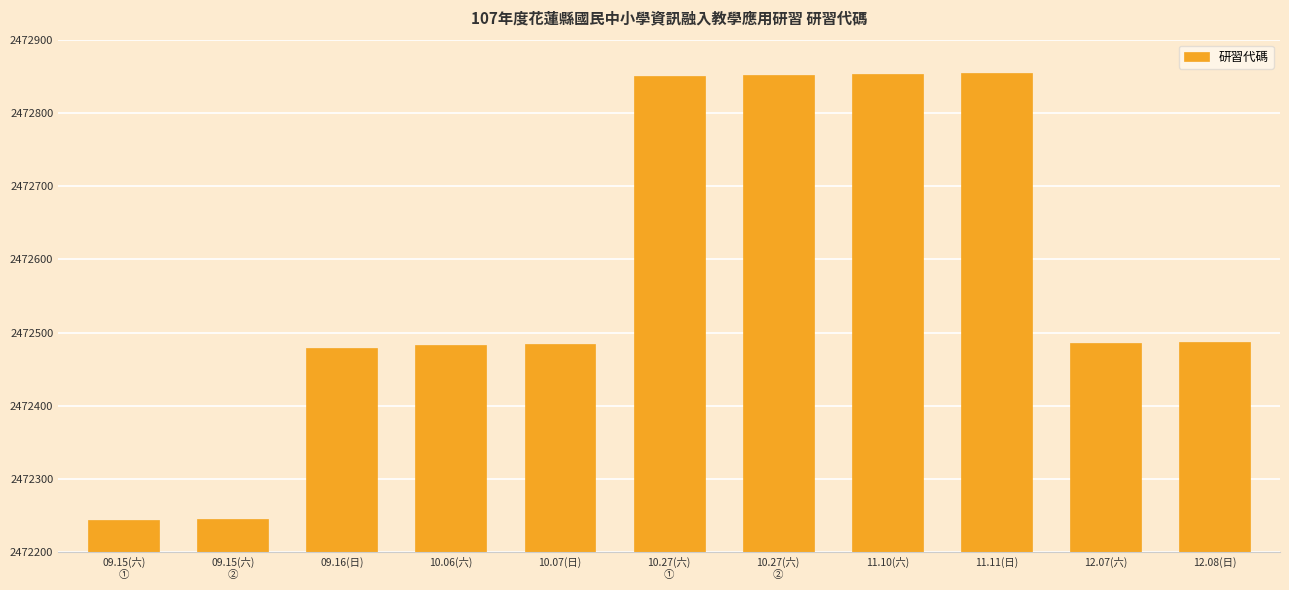

What is the ratio of the value at 11.11(日) to the value at 12.08(日)?

1.0